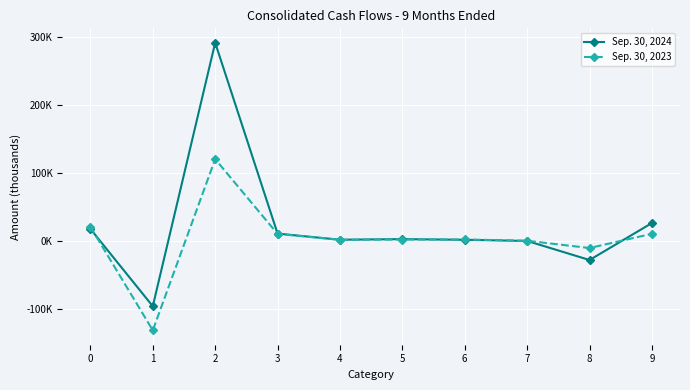

What are all the series names shown in the legend?

Sep. 30, 2024, Sep. 30, 2023